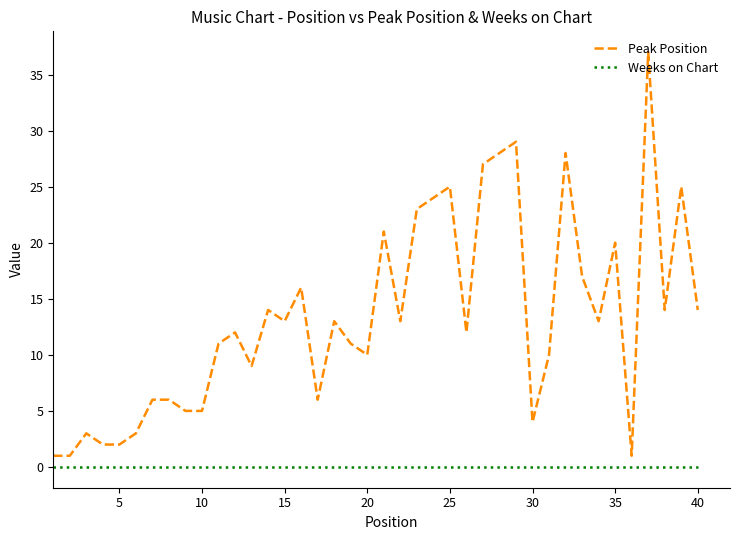

How many lines are shown in the chart?

2